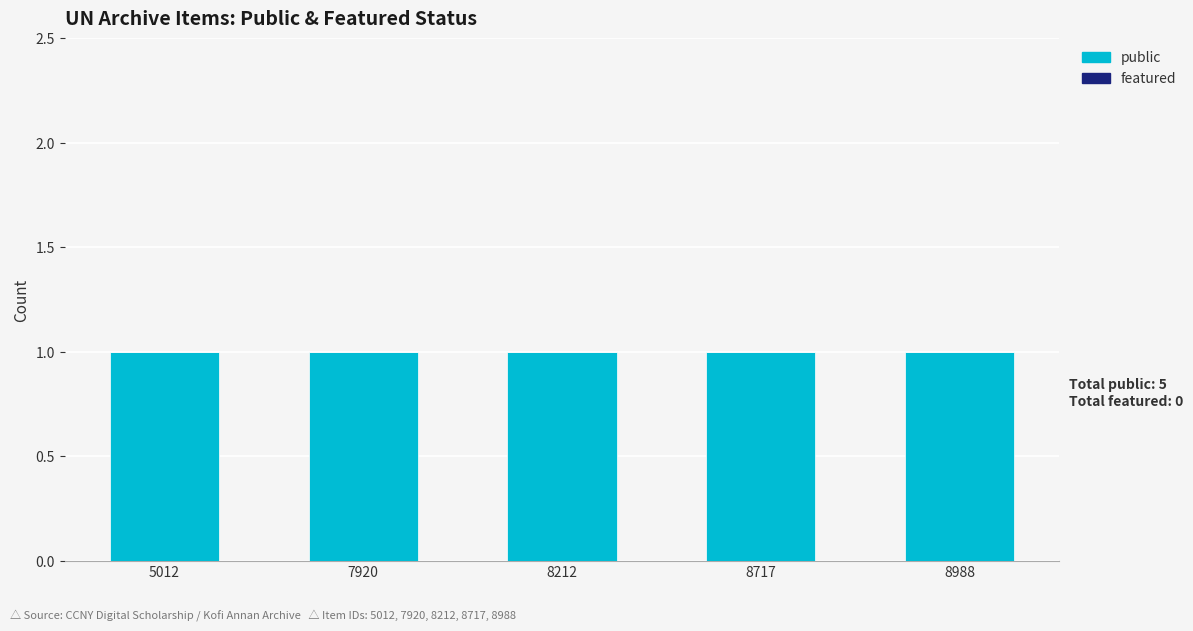

Which category has the lowest value in the featured series?

5012